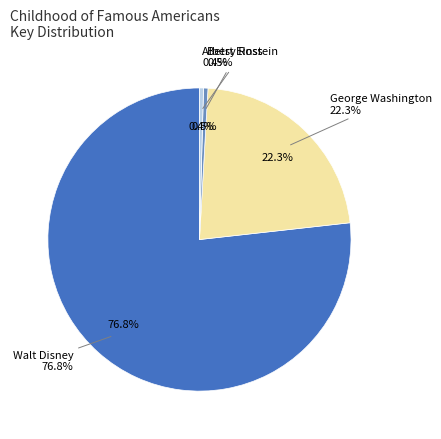

To the nearest percent, what is the combined percentage of Albert Einstein and Walt Disney?

77%